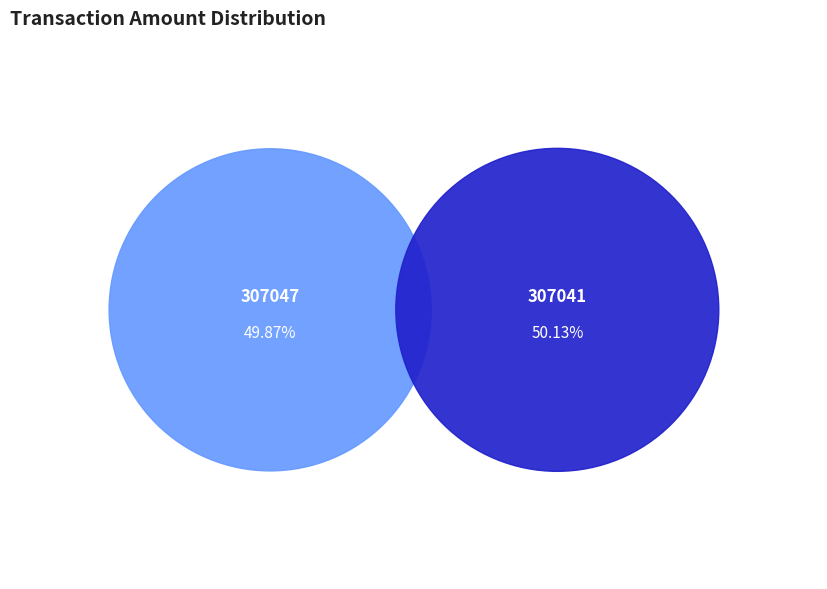

Between 307041 and 307047, which is larger?

307041